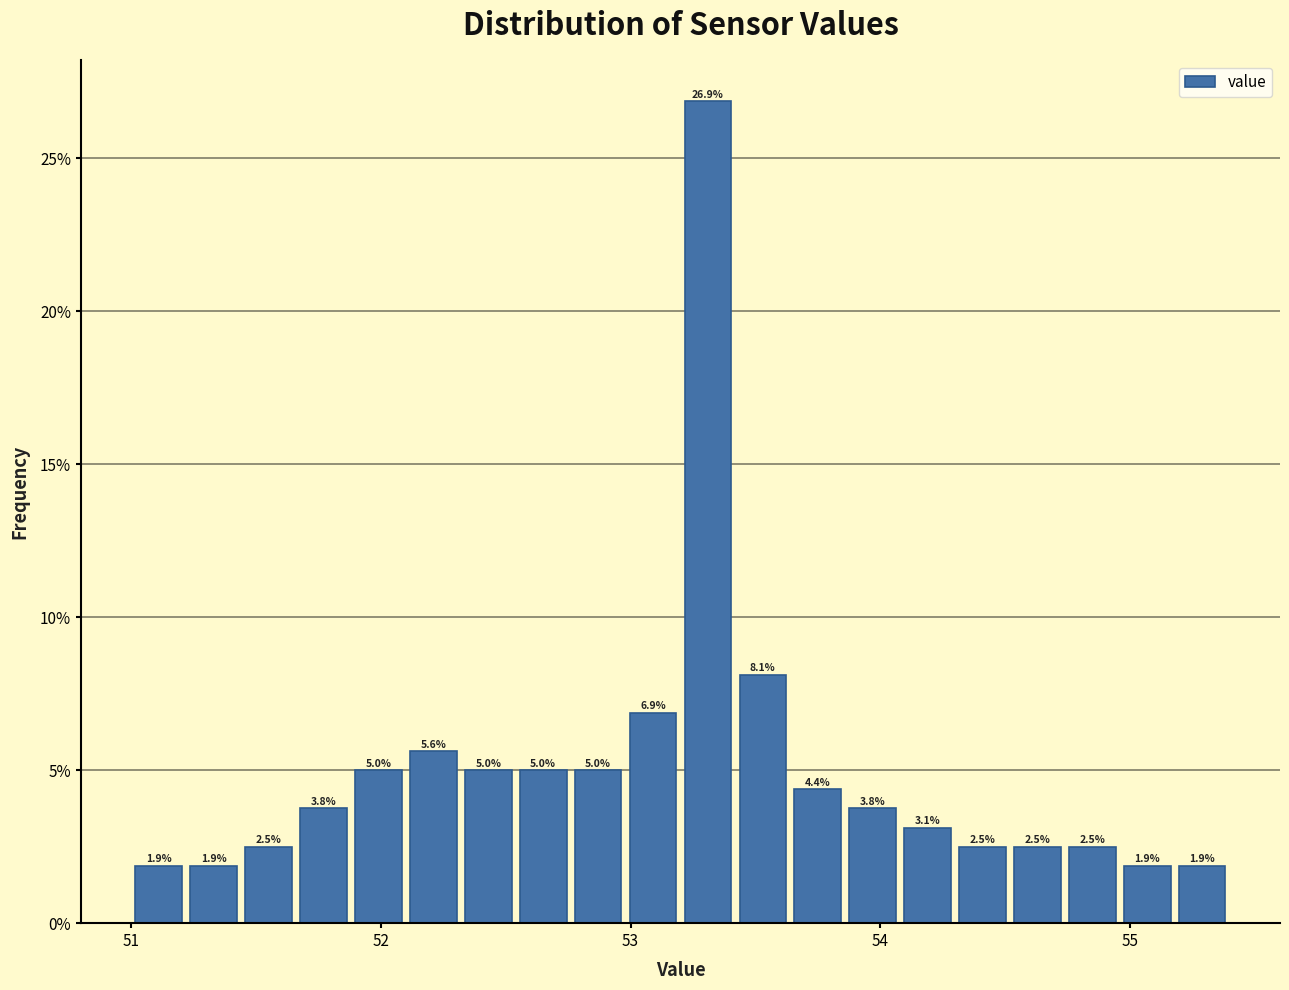

Around what value on the x-axis is the tallest bar? Give the approximate position of its centre, as read against the axis.

53.3